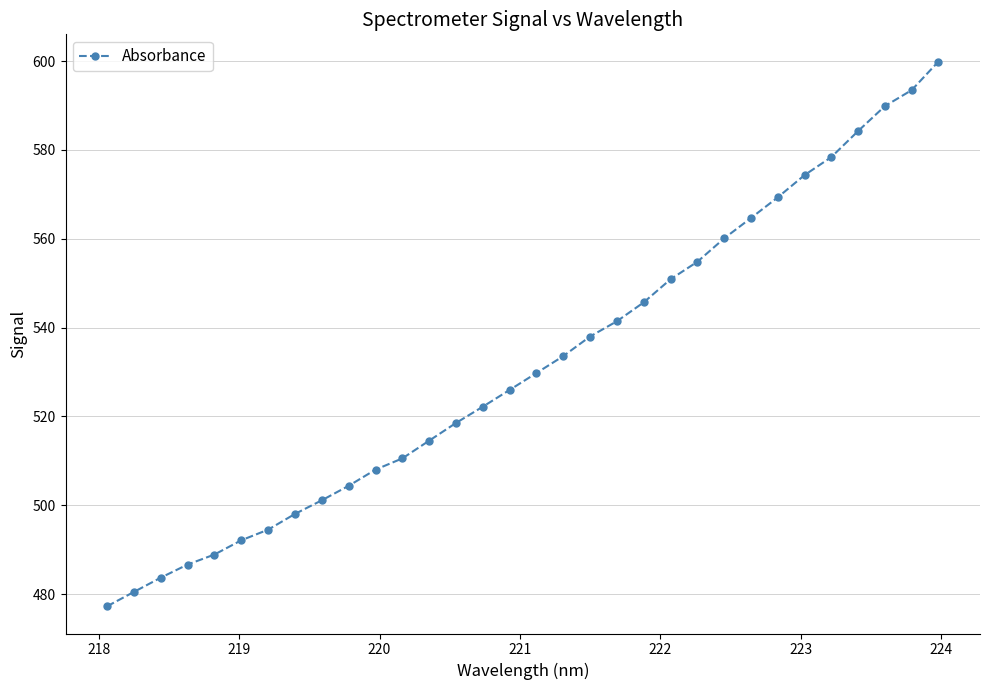

What is the value of the 2nd point from the left?

480.5